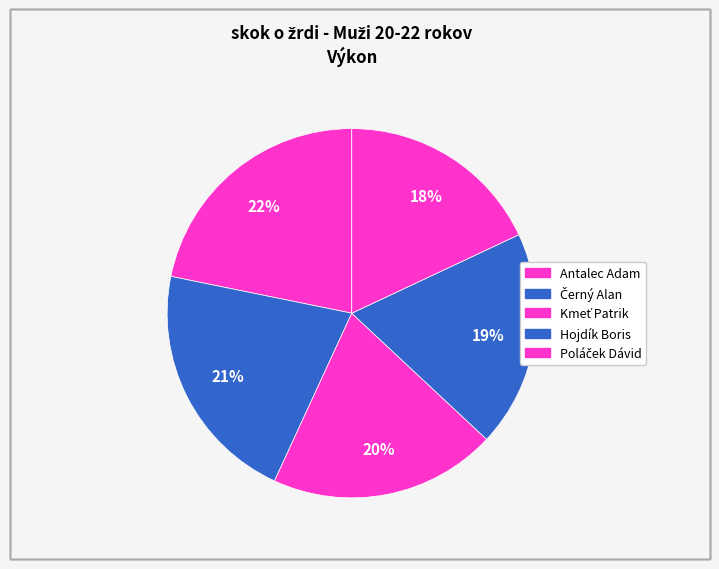

Count the number of slices in the pie.

5